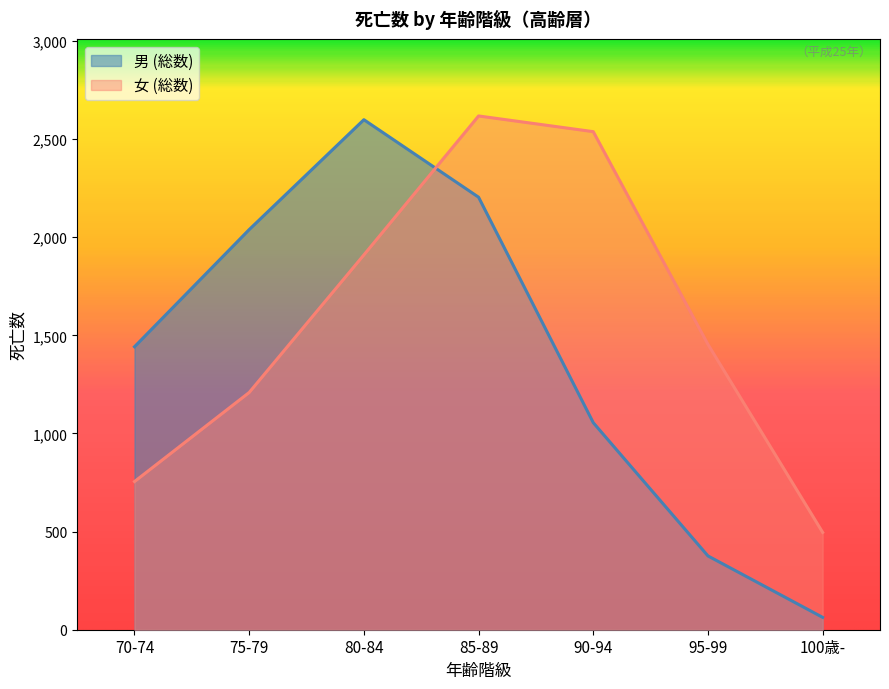

What is the total value across all series at 90-94?

3593